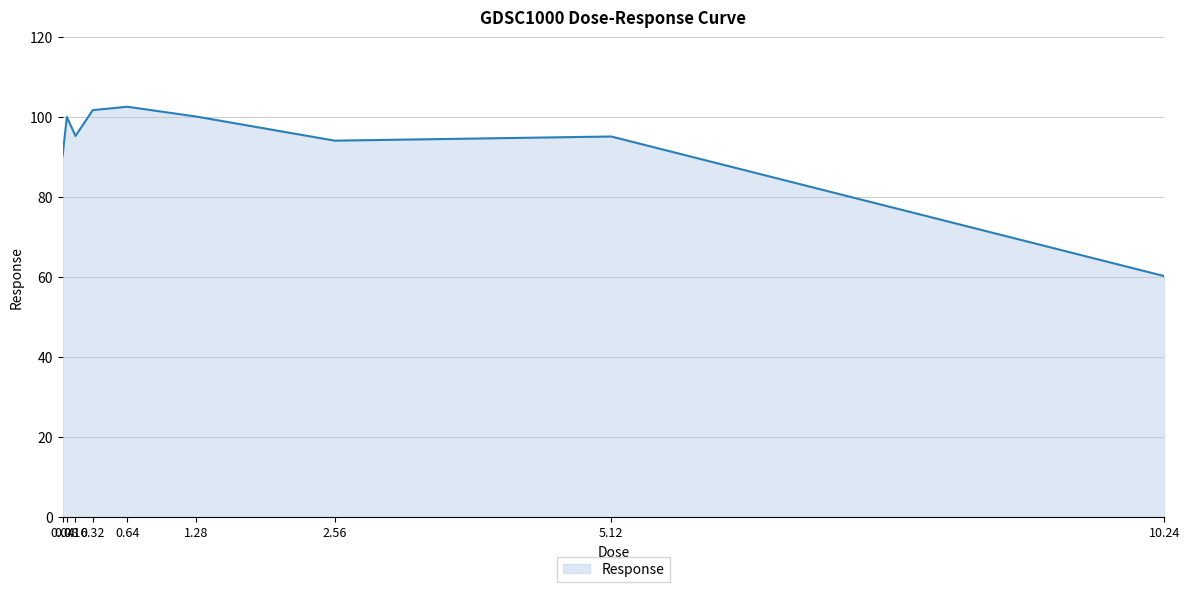

The chart shows a value of 95.2 at 5.12. True or false?

True